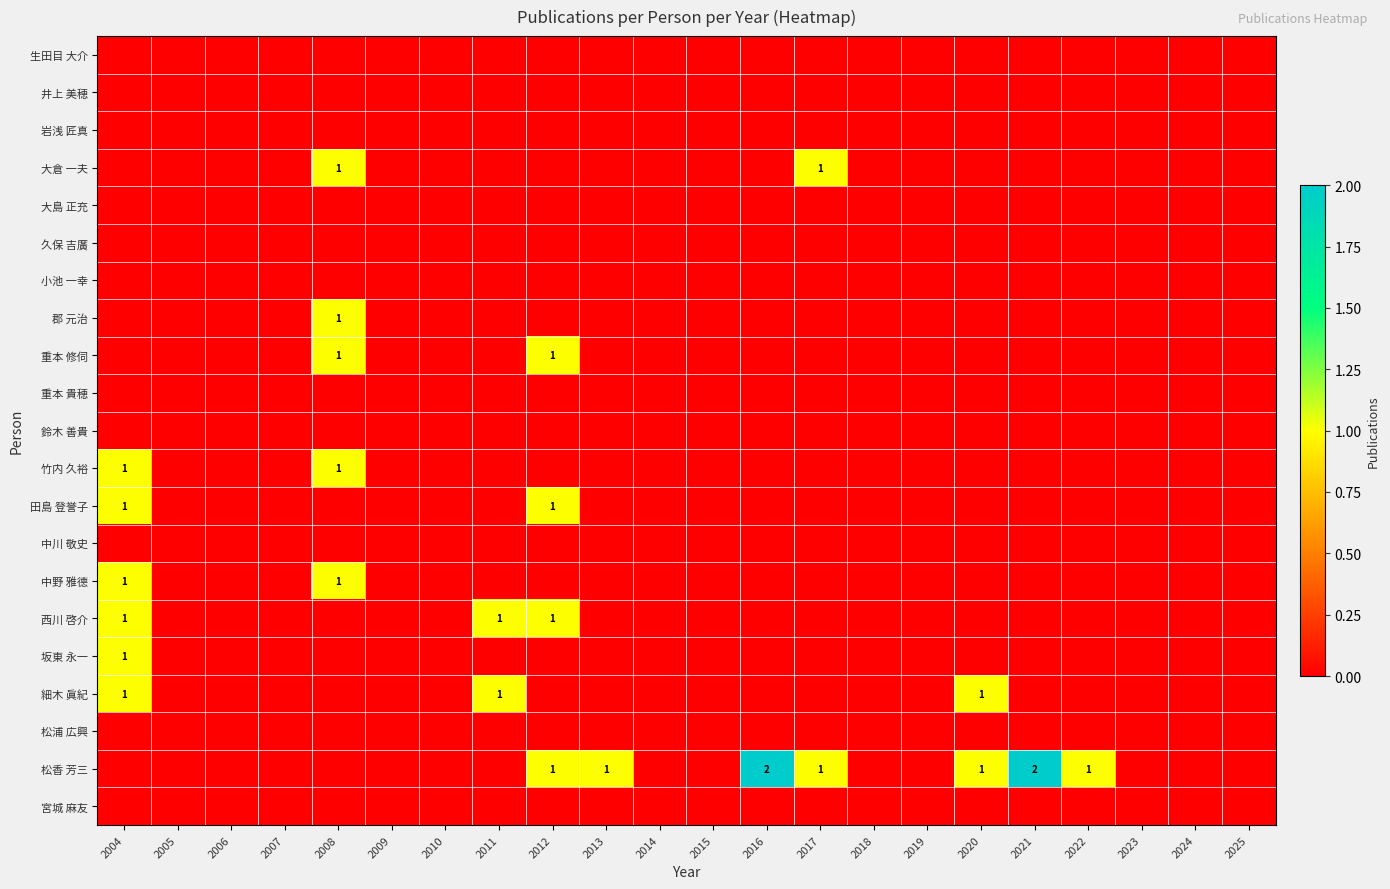

Between 2005 and 2007, which series saw the biggest shift?

生田目 大介